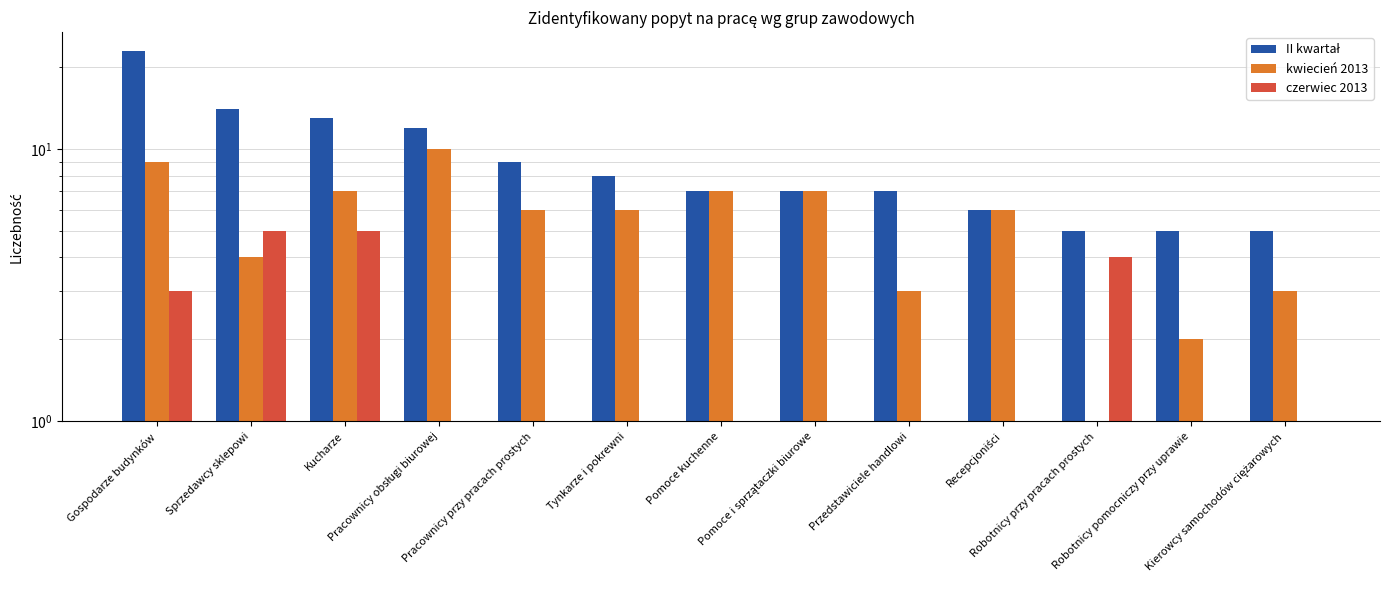

At how many categories does at least one series exceed 15?

1